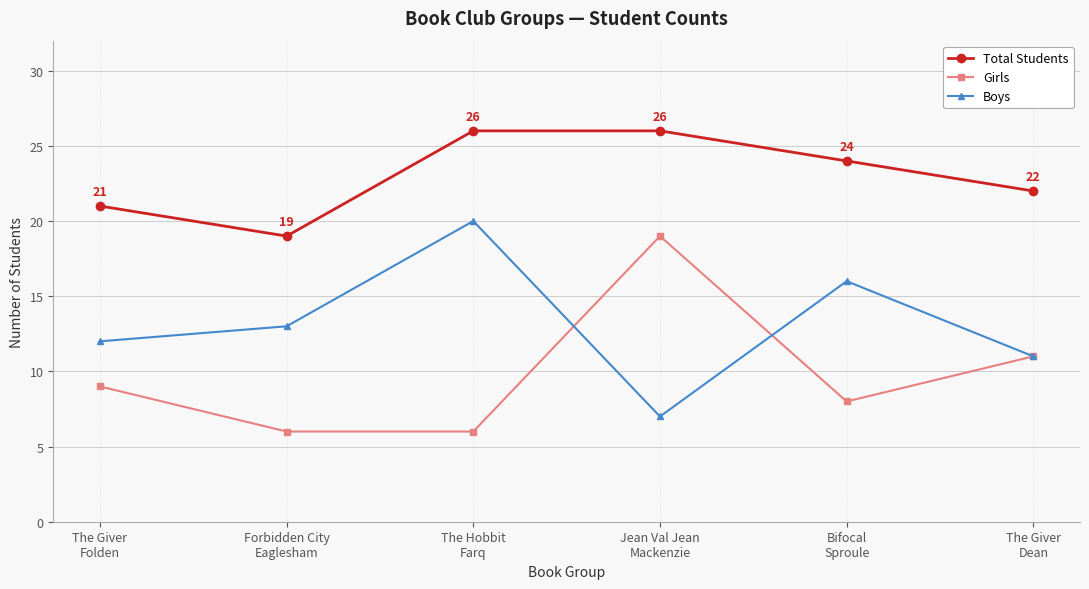

At which category does Total Students reach its first local valley?

Forbidden City
Eaglesham